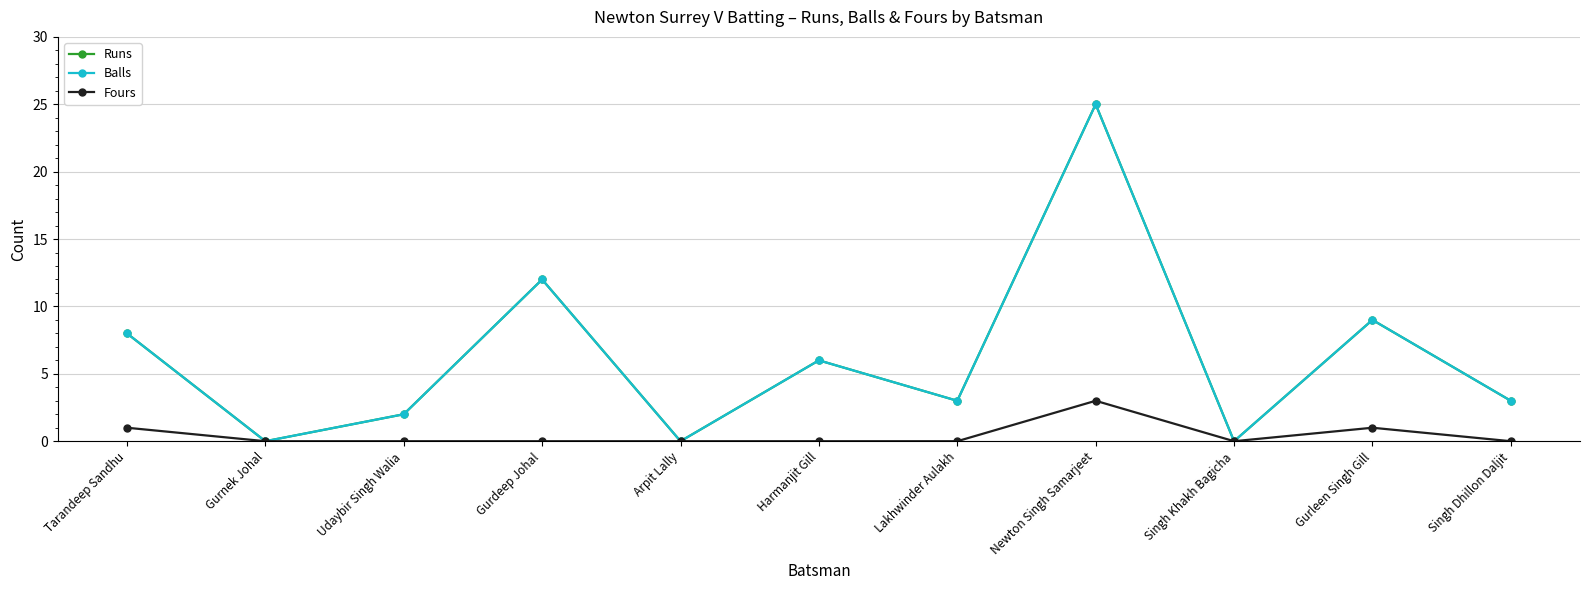

Is this an area chart (filled region under the line)?

No